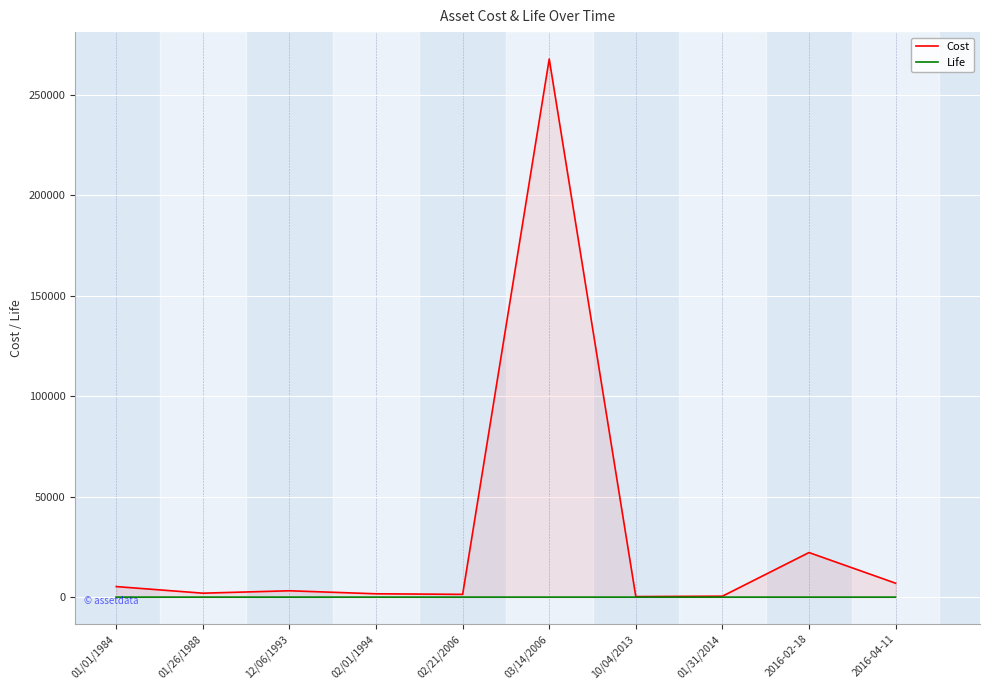

The value of Cost at 03/14/2006 is 267900. True or false?

True